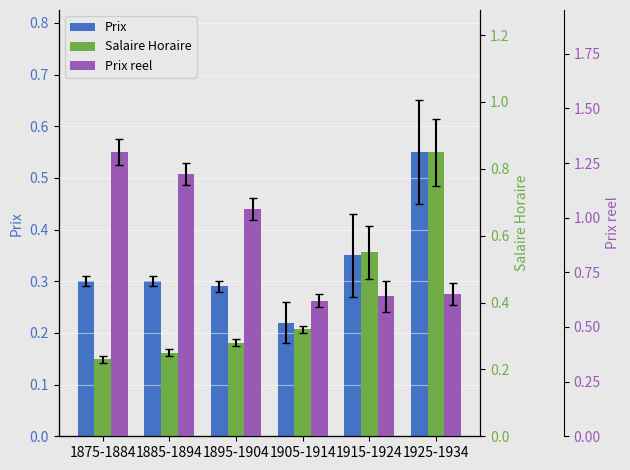

Which series has the largest range (max minus min)?

Prix reel